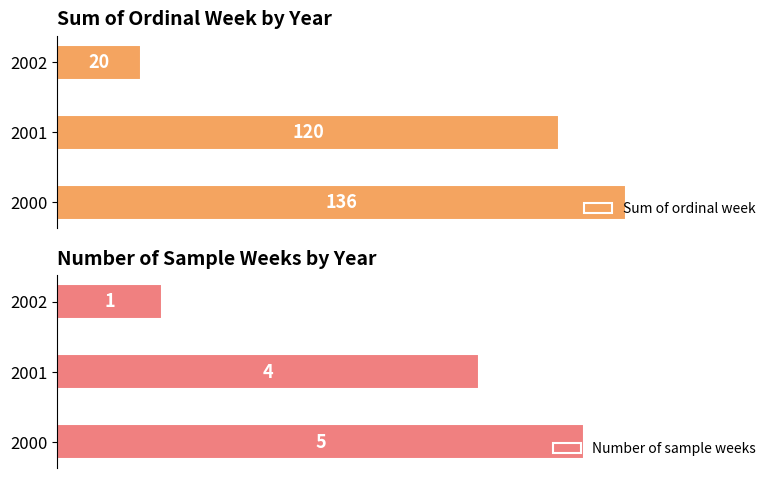

What are all the series names shown in the legend?

Sum of ordinal week, Number of sample weeks